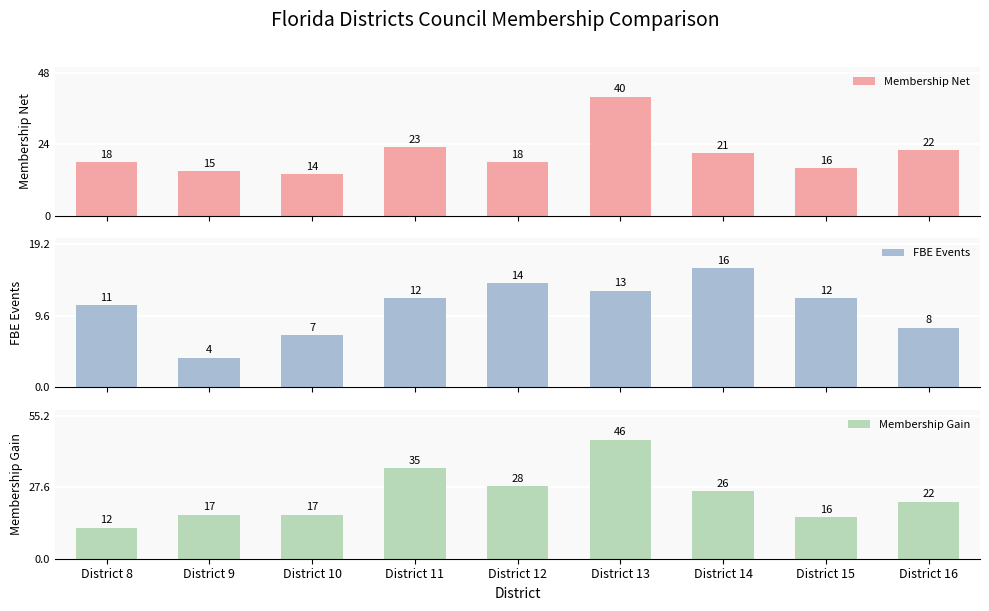

True or false: FBE Events has a value of 2 at District 9.

False